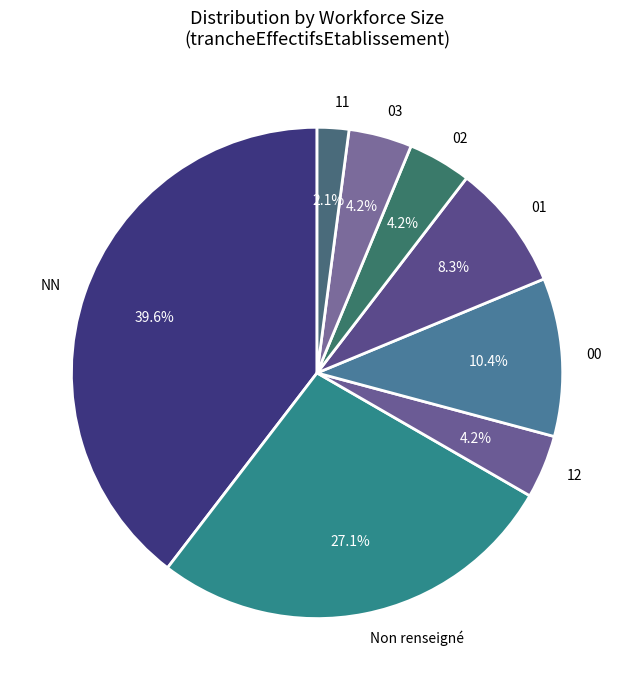

Is it true that NN is 19% of the pie?

False